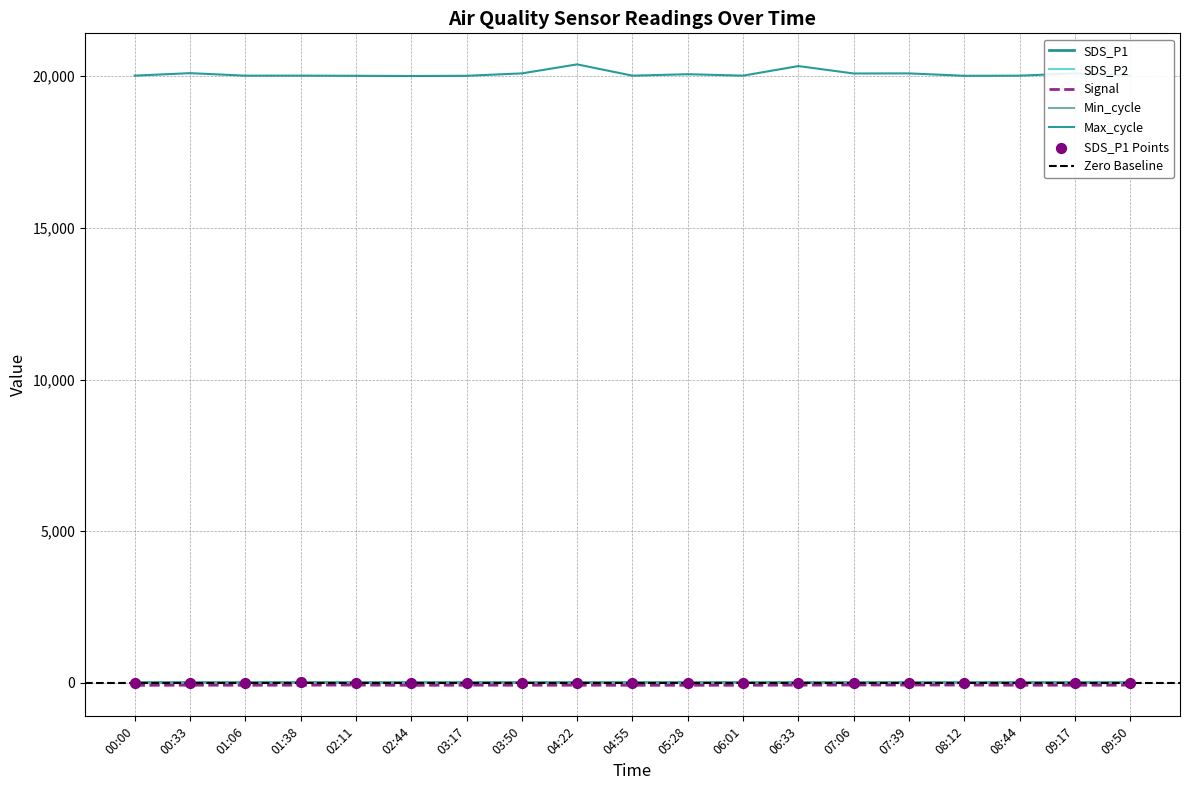

Which series has the largest Y range (max minus min)?

Max_cycle